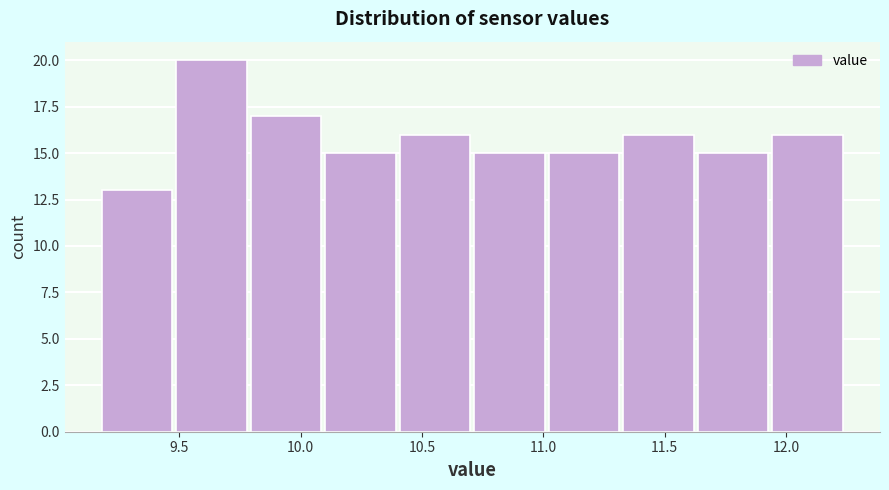

How tall is the bar that spans 11.35 to 11.65 on the x-axis? Neither the bar edges nor the heights are printed on the chart, so give them approximately, as read against the axes.

16